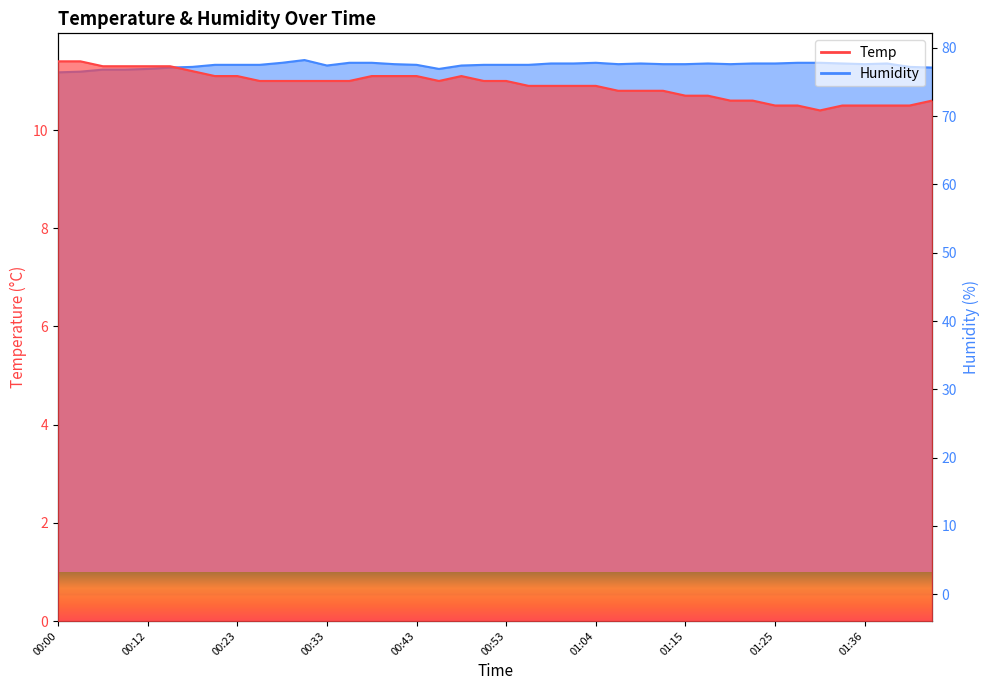

What is the value of the Temp point at the 31st from the left?

10.6